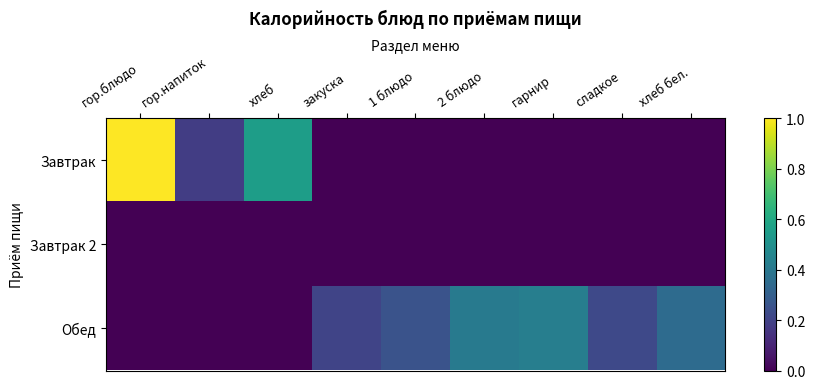

Between закуска and гарнир, which series saw the biggest shift?

Обед